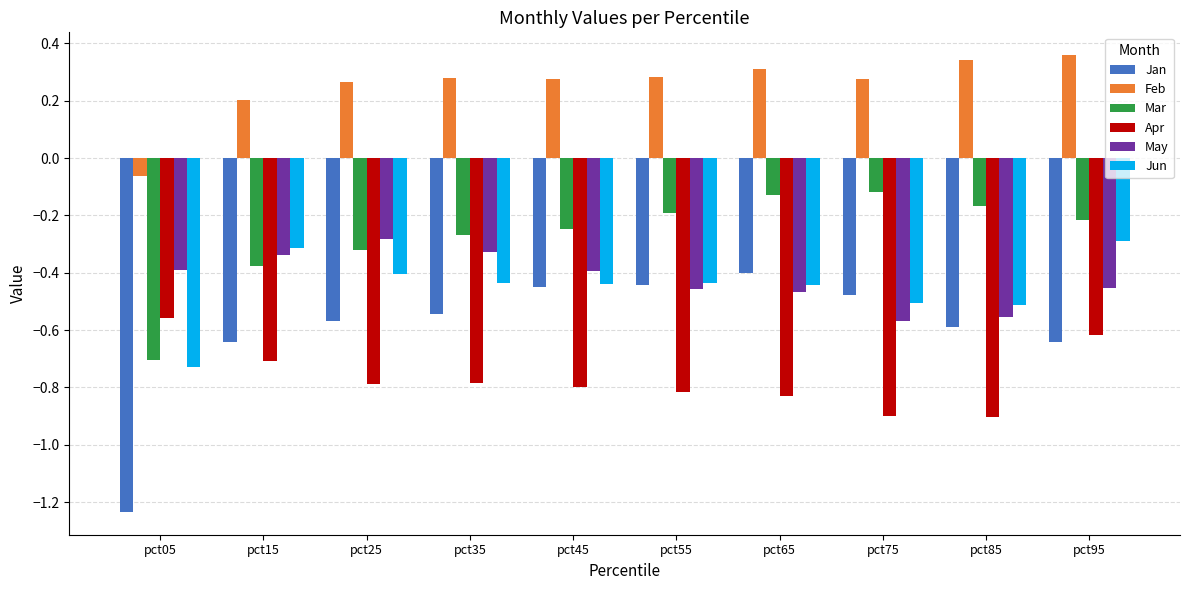

Is it true that Jun equals -0.3 at pct85?

False